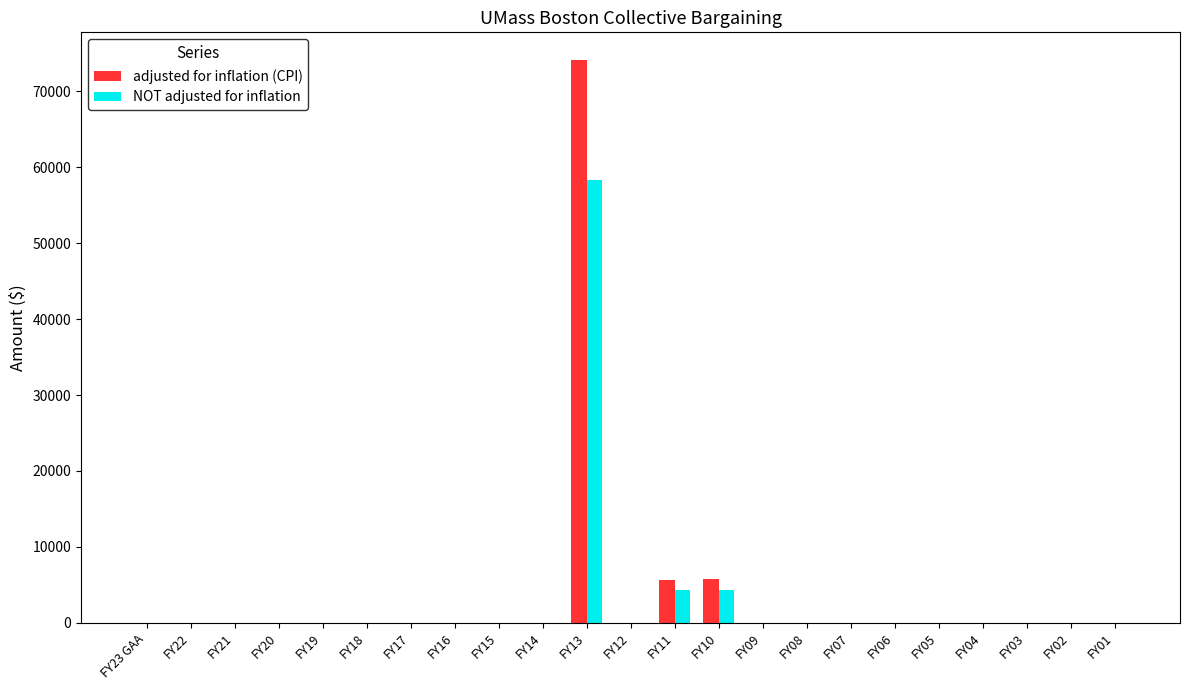

The value of adjusted for inflation (CPI) at FY07 is -25327. True or false?

False